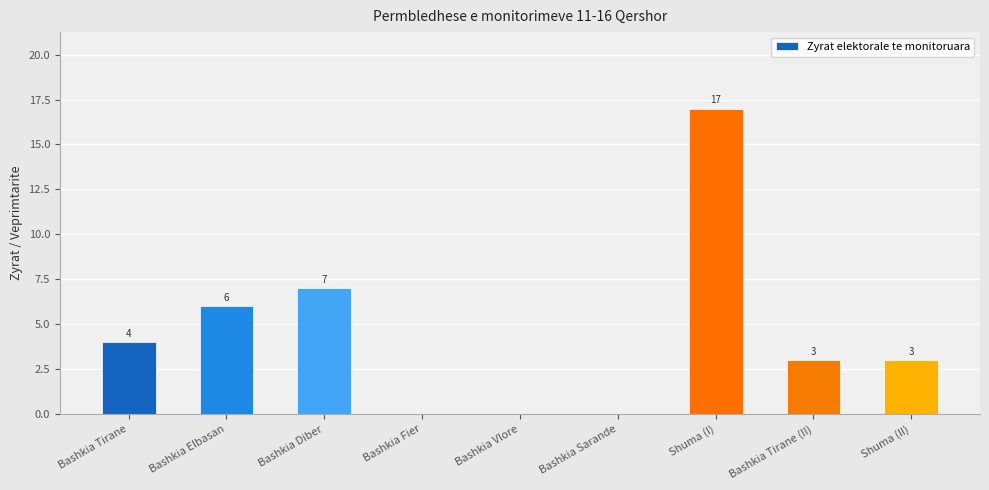

How many values are above zero?

6